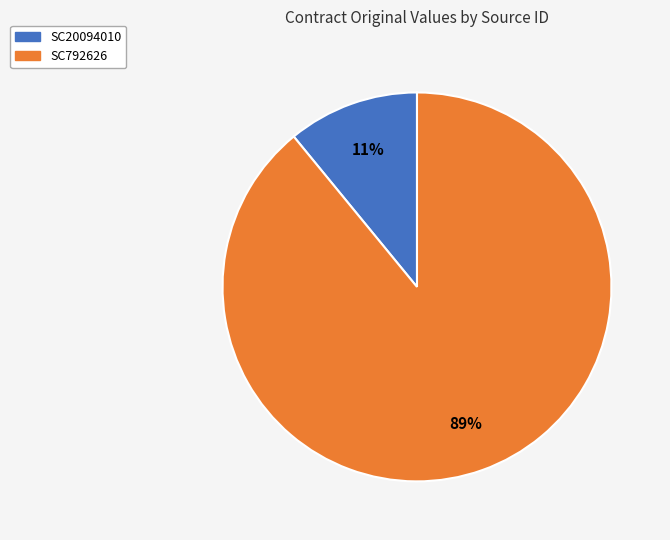

True or false: SC792626 accounts for 79% of the total.

False